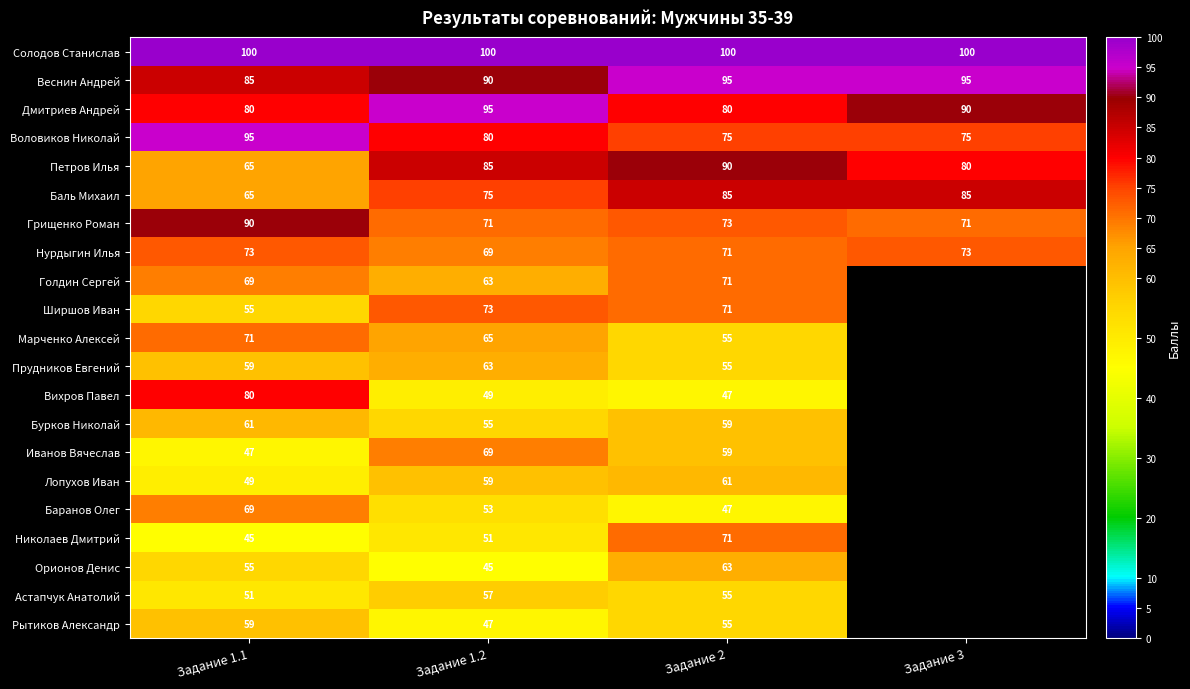

How many data points does each series have?

4